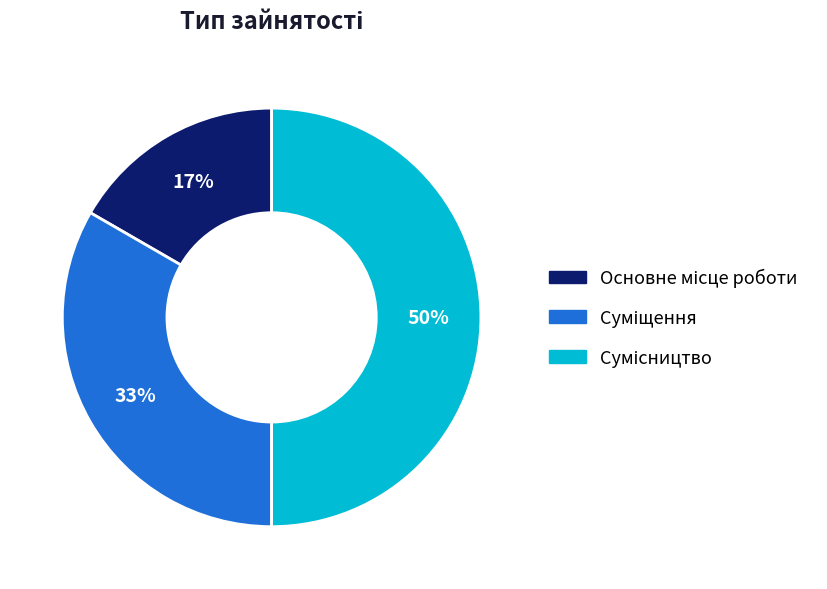

To the nearest percent, what is the average slice percentage?

33%